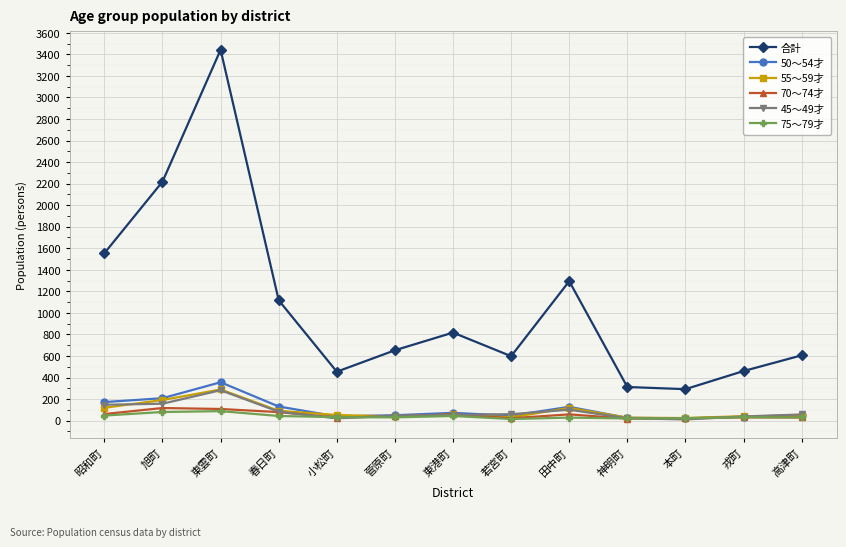

Where is the first local maximum for 50～54才?

東雲町